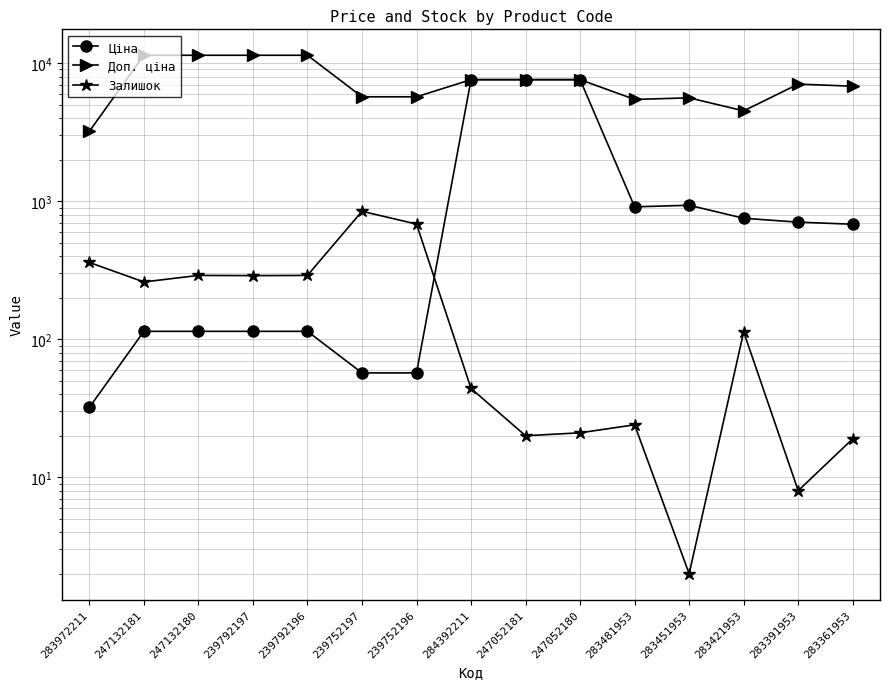

What is the maximum value for Доп. ціна?

11410.0